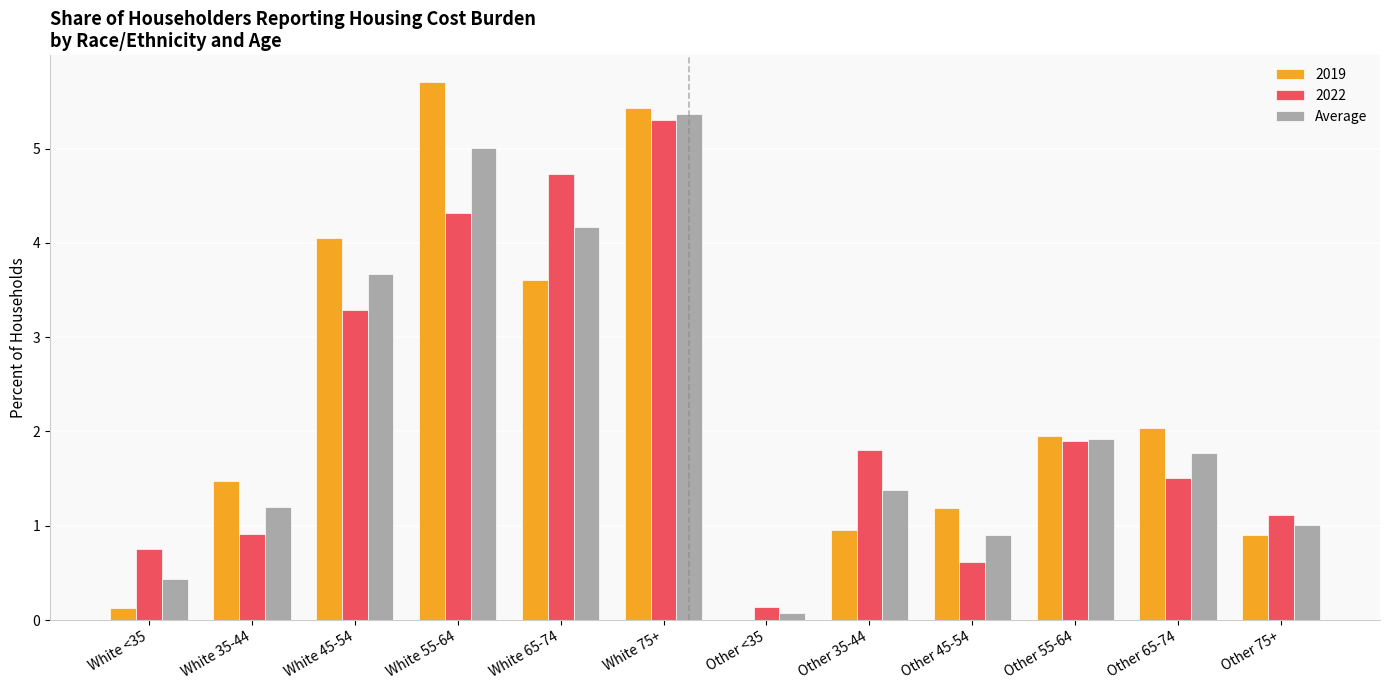

The 2019 series shows 0.1 at White <35. True or false?

True